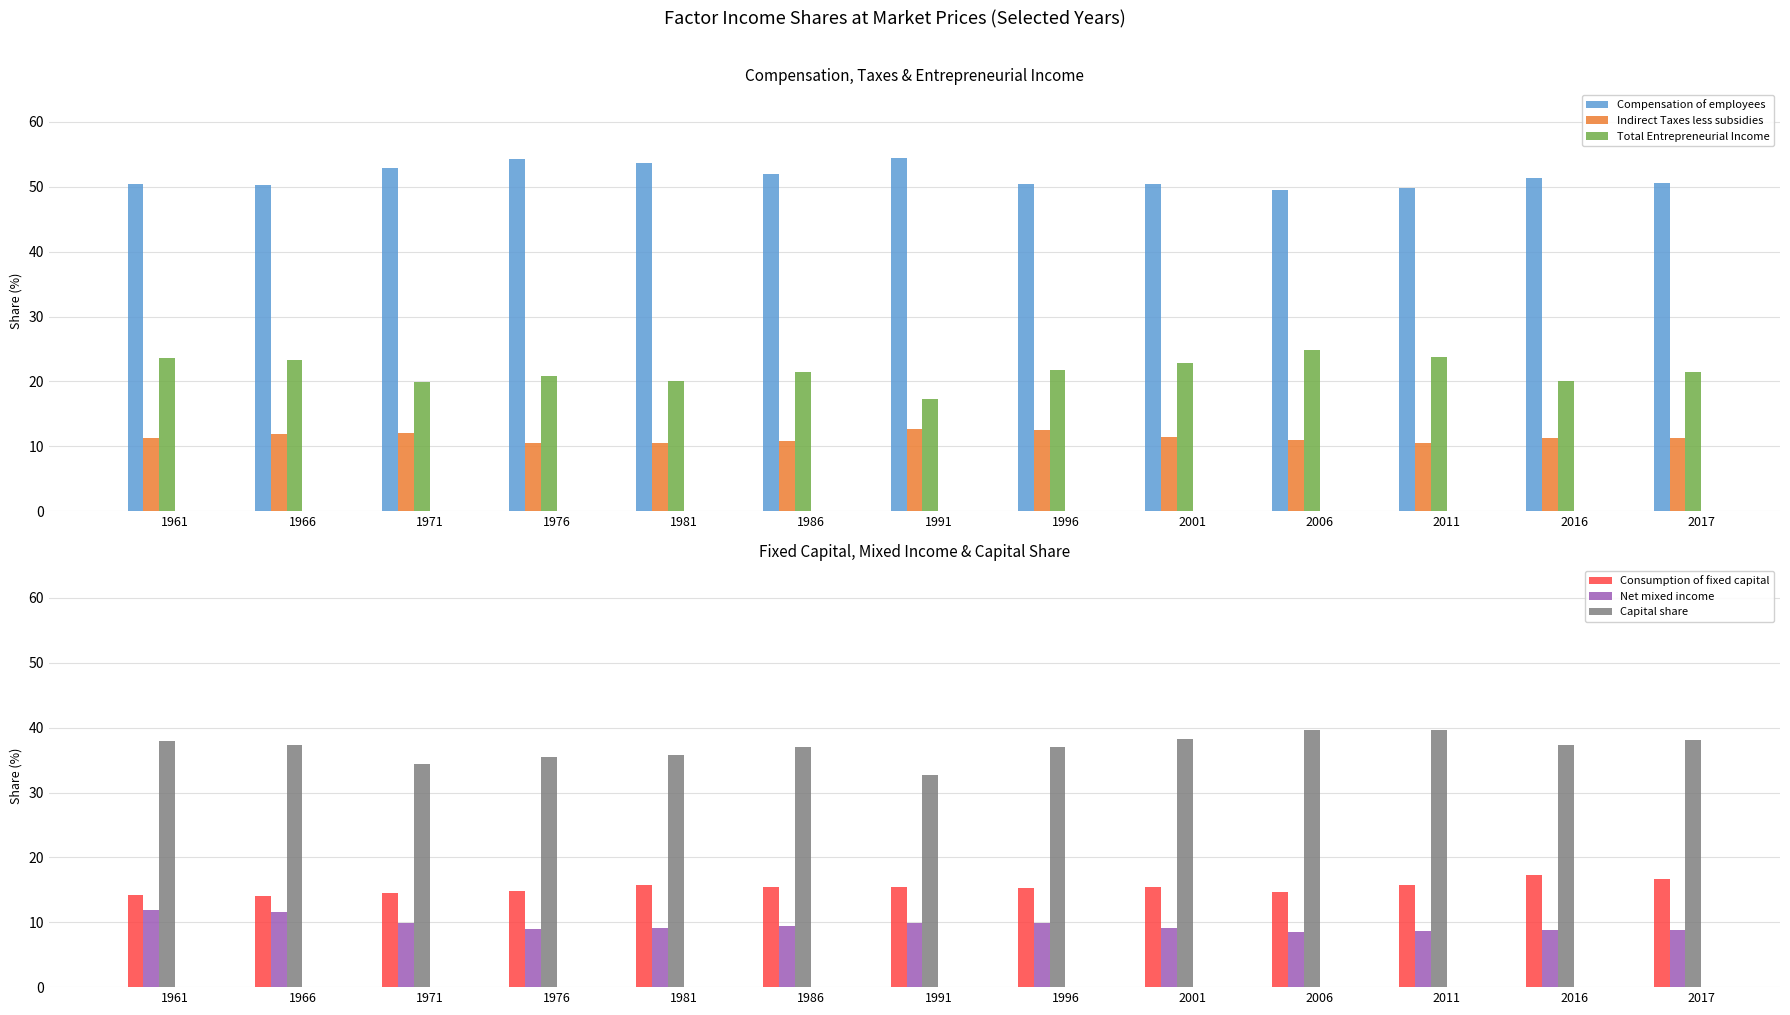

Reading left to right, what are all the values shown in this chart?

Compensation of employees: 1961=50.4	1966=50.3	1971=52.9	1976=54.3	1981=53.6	1986=52.0	1991=54.4	1996=50.4	2001=50.4	2006=49.5	2011=49.9	2016=51.3	2017=50.6
Indirect Taxes less subsidies: 1961=11.3	1966=12.0	1971=12.1	1976=10.5	1981=10.5	1986=10.8	1991=12.7	1996=12.5	2001=11.4	2006=10.9	2011=10.5	2016=11.3	2017=11.3
Total Entrepreneurial Income: 1961=23.7	1966=23.3	1971=19.9	1976=20.8	1981=20.1	1986=21.5	1991=17.4	1996=21.8	2001=22.8	2006=24.9	2011=23.7	2016=20.1	2017=21.5
Consumption of fixed capital: 1961=14.2	1966=14.1	1971=14.5	1976=14.8	1981=15.7	1986=15.5	1991=15.4	1996=15.3	2001=15.4	2006=14.7	2011=15.8	2016=17.3	2017=16.6
Net mixed income: 1961=11.9	1966=11.6	1971=9.8	1976=9.0	1981=9.1	1986=9.5	1991=9.8	1996=9.9	2001=9.1	2006=8.5	2011=8.7	2016=8.9	2017=8.8
Capital share: 1961=37.9	1966=37.3	1971=34.4	1976=35.5	1981=35.8	1986=37.0	1991=32.8	1996=37.0	2001=38.2	2006=39.6	2011=39.6	2016=37.4	2017=38.1